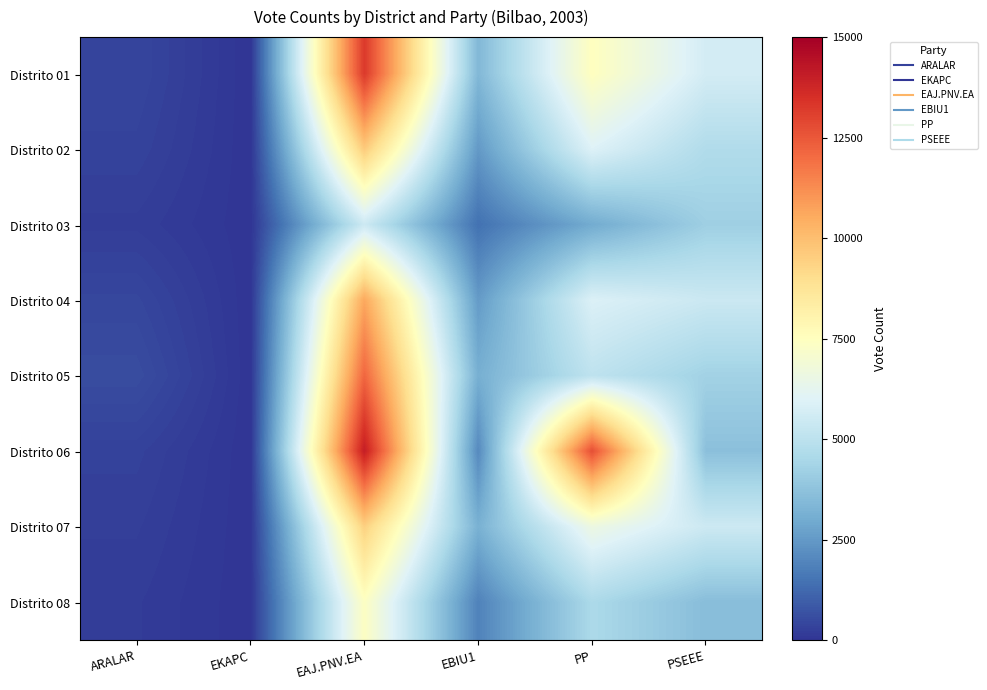

What is the spread (max minus min) of values at PP?

9734